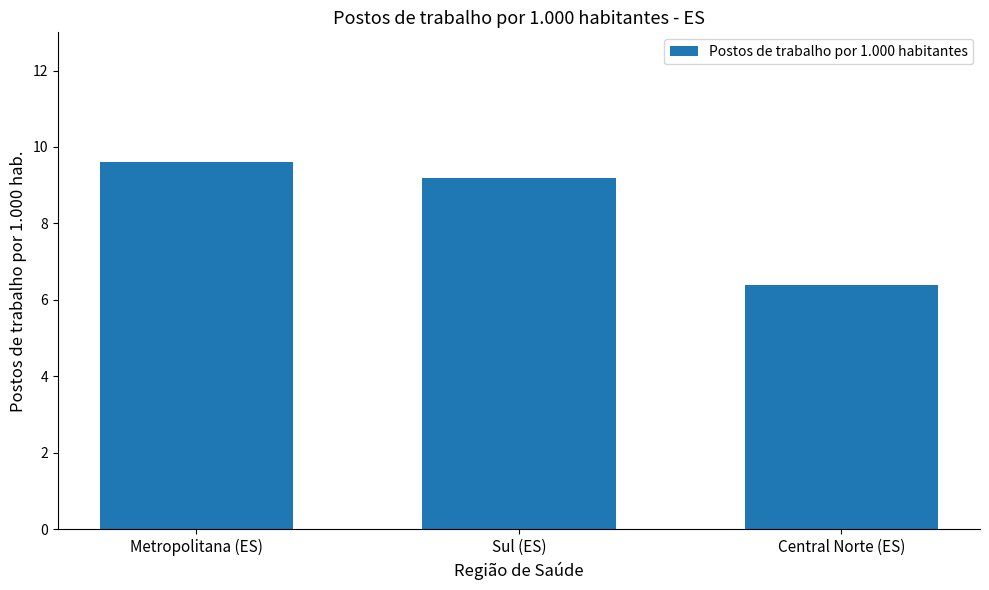

What is the sum of all values?

25.2